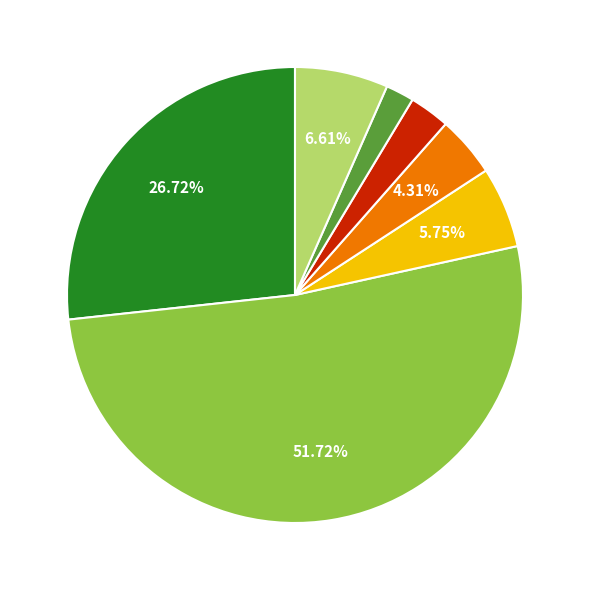

Does any single category account for the majority?

Yes